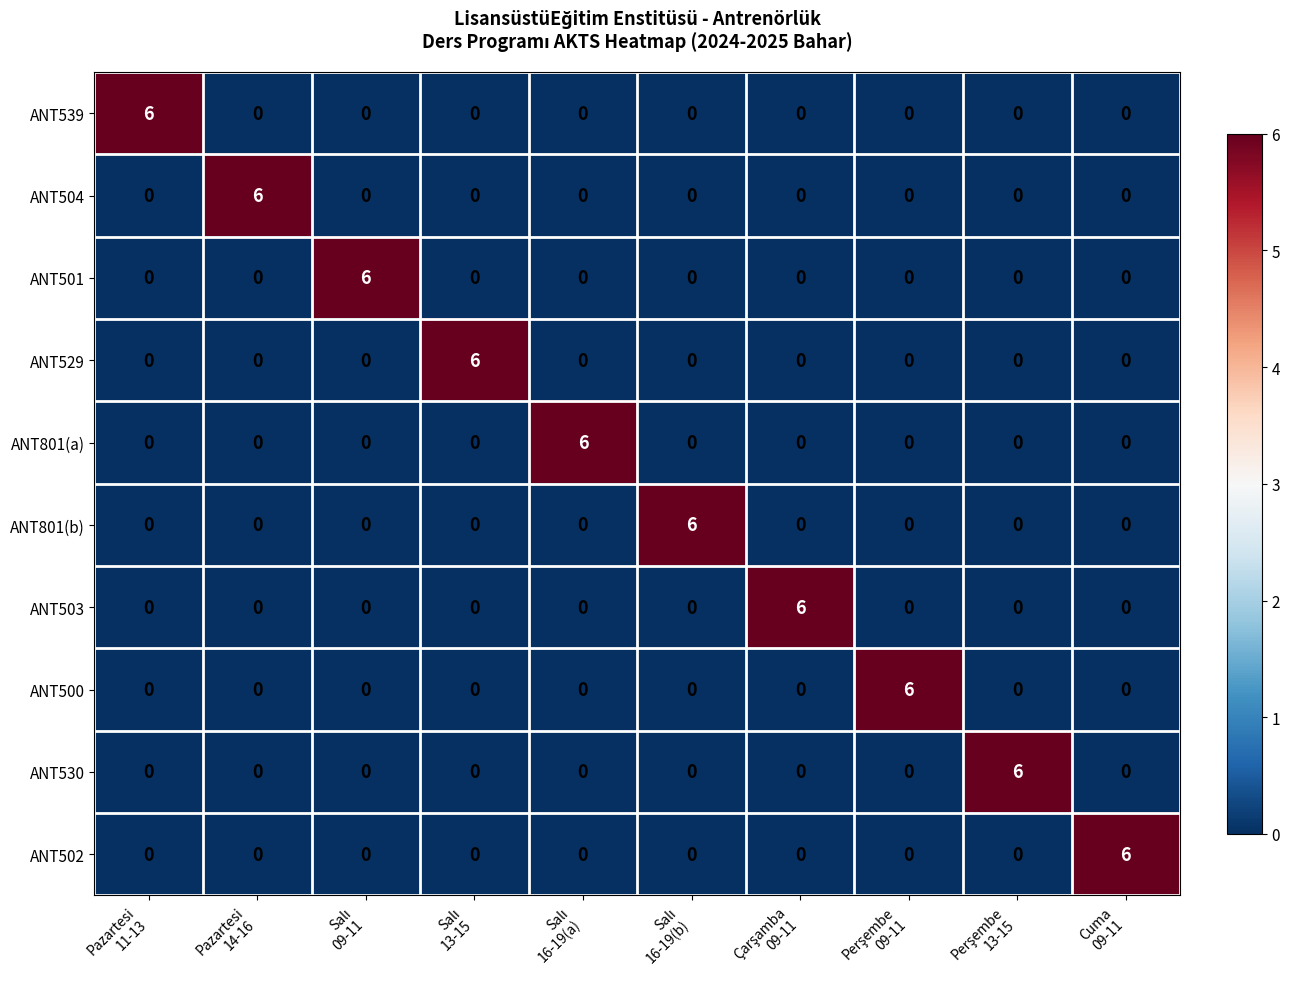

At how many categories does at least one series exceed 5?

10